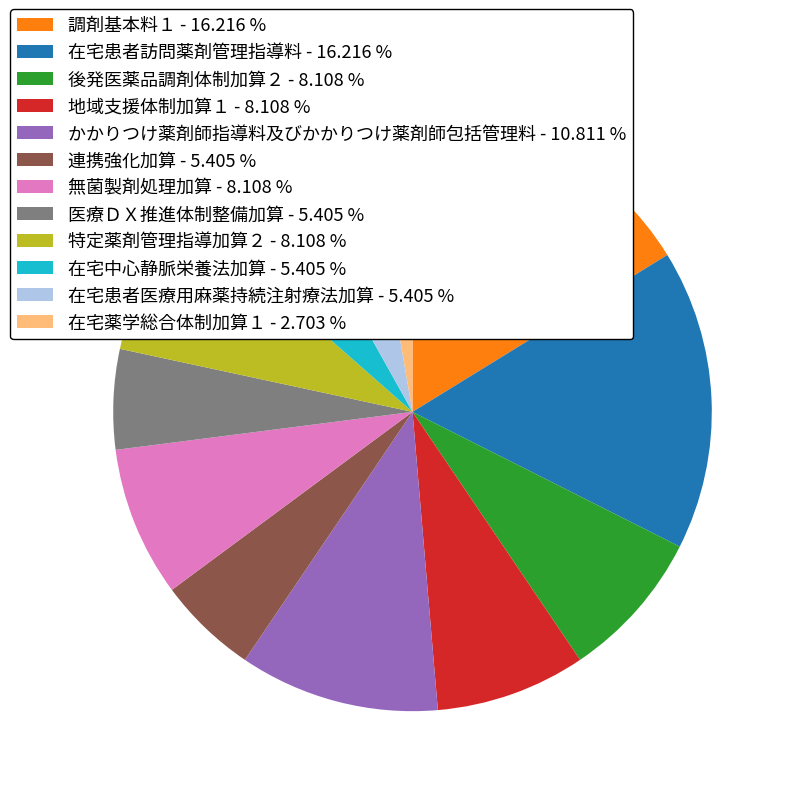

Which category has the smallest portion of the pie?

在宅薬学総合体制加算１